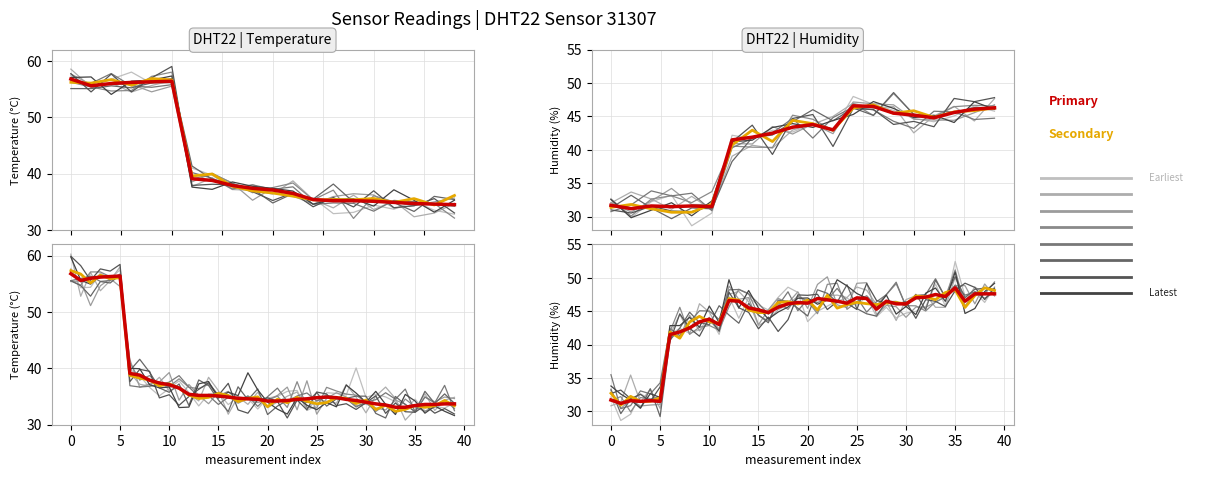

True or false: Secondary has a value of 46.3 at 29.

True